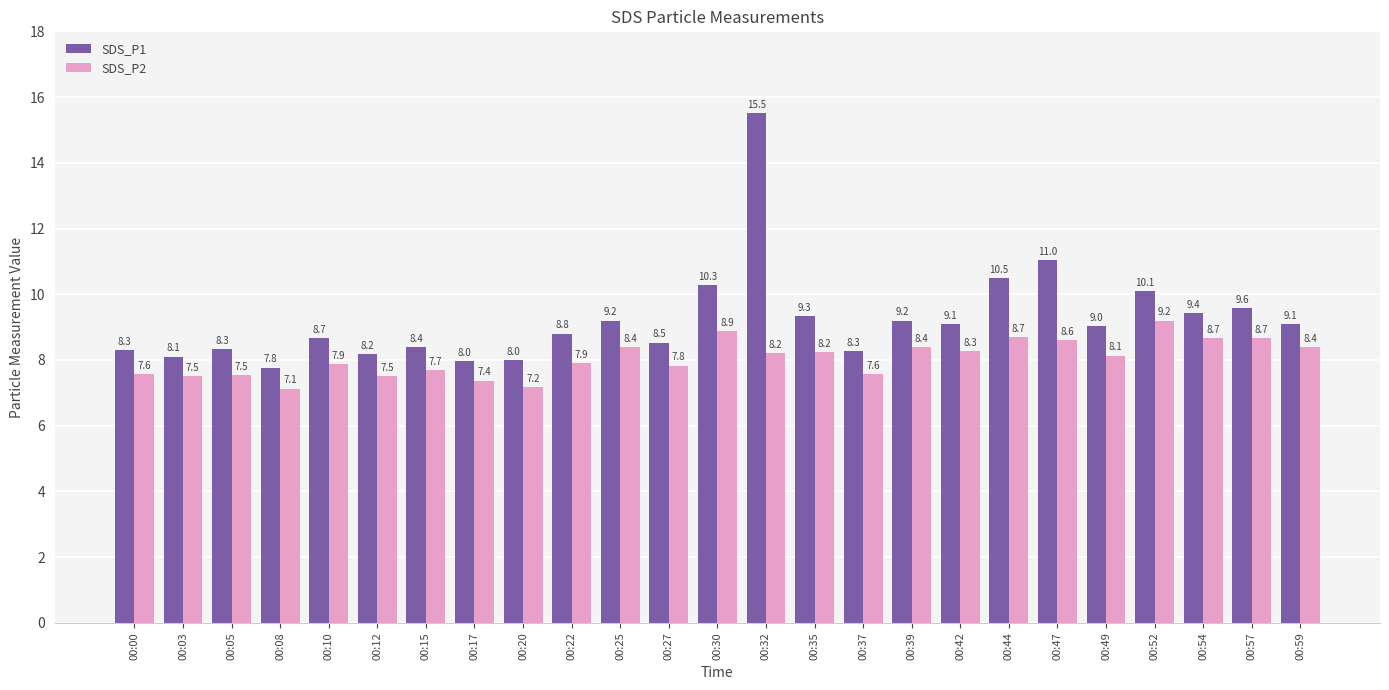

What is the spread (max minus min) of values at 00:05?

0.8